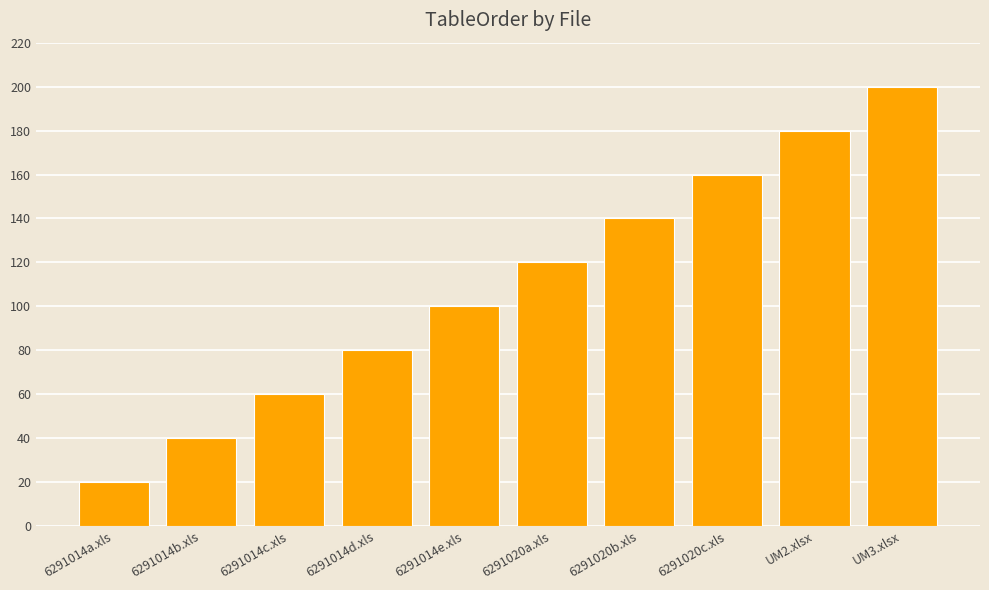

What is the sum of the values at 6291014b.xls and 6291020b.xls?

180